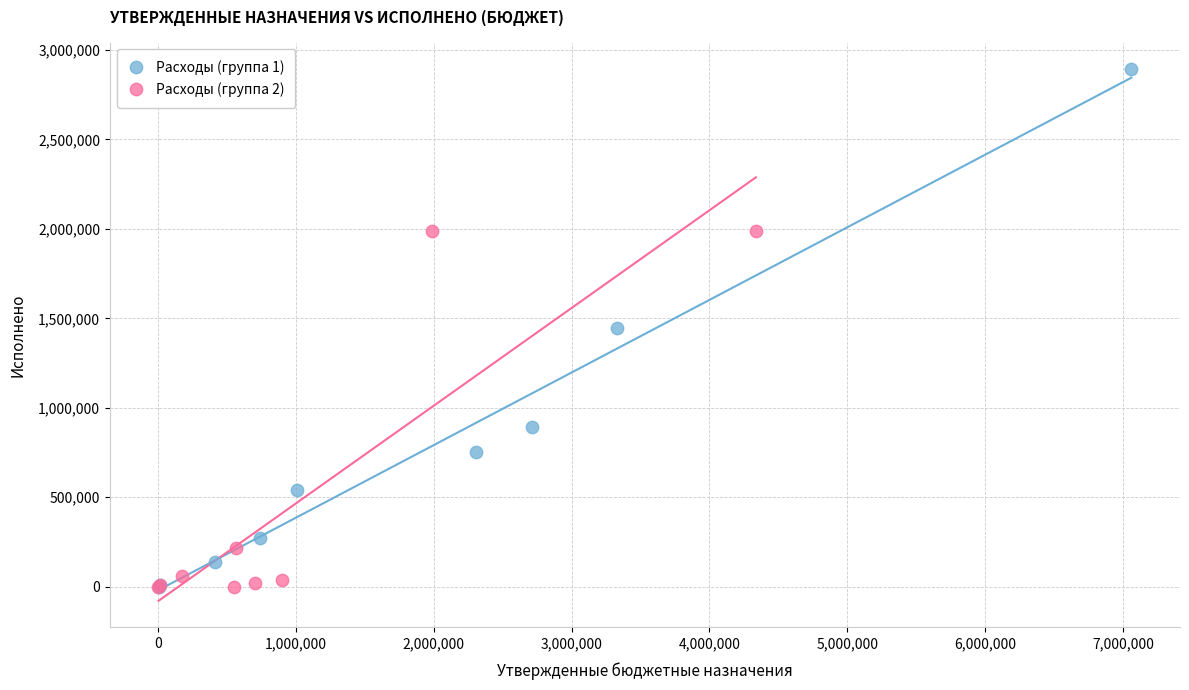

Which series contains the highest Y value?

Расходы (группа 1)